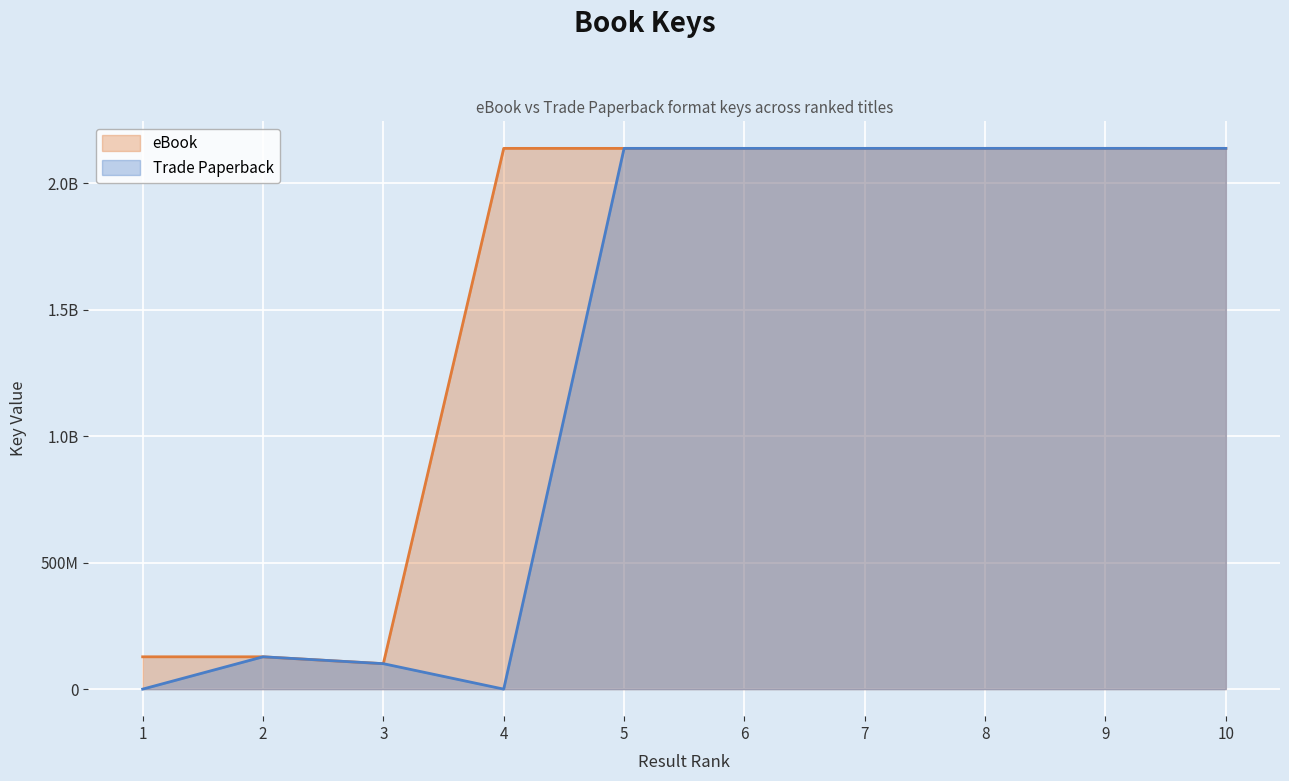

How many series are shown in this chart?

2